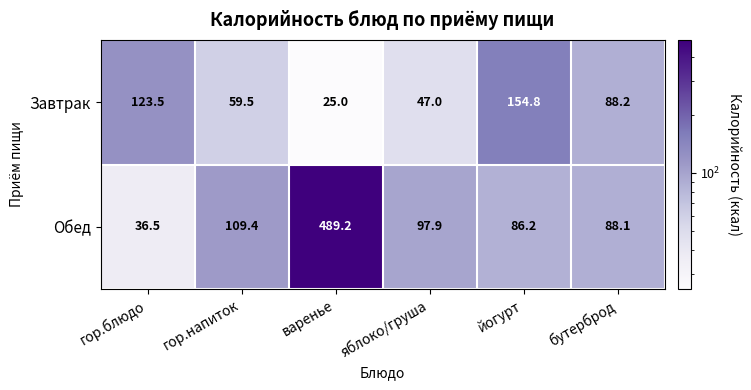

How many data points in Завтрак are above 88?

3